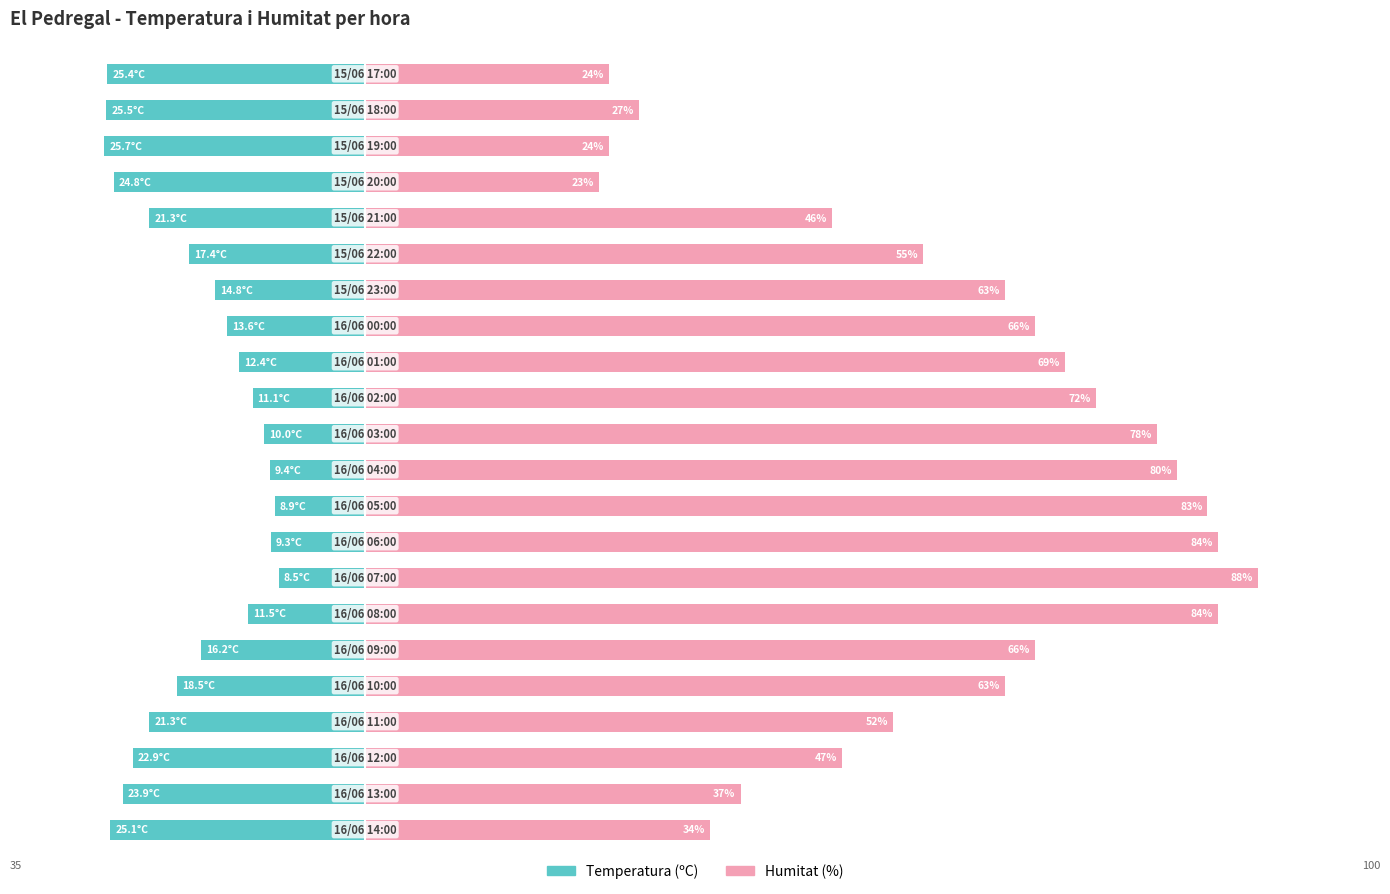

How many bars are there in each group?

2